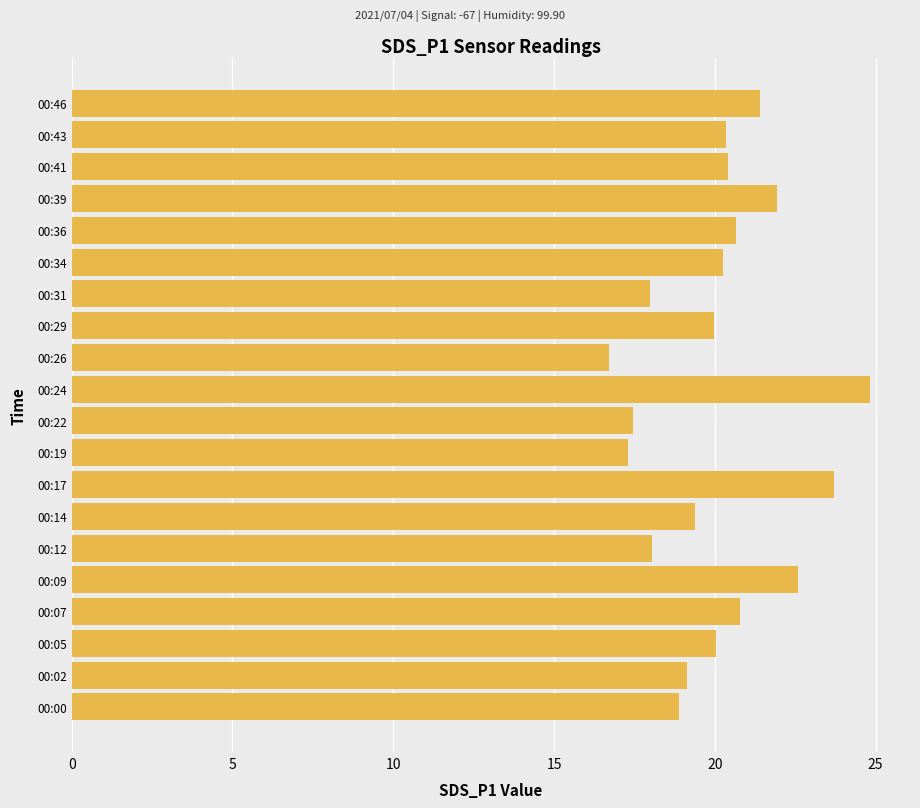

How many data points does each series have?

20